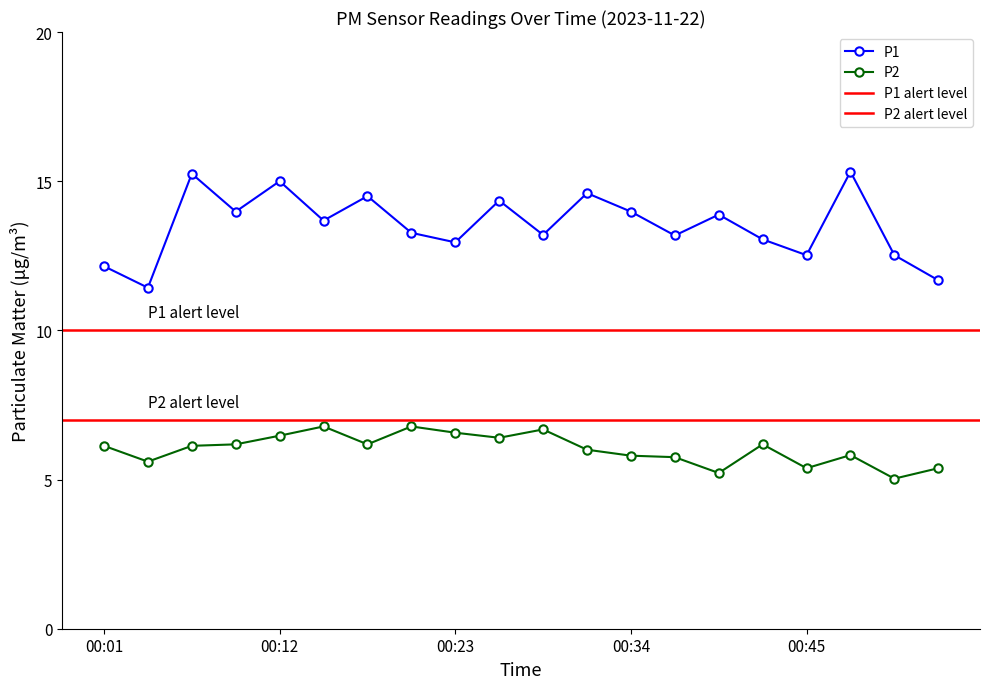

True or false: P2 and P1 intersect in this chart.

False